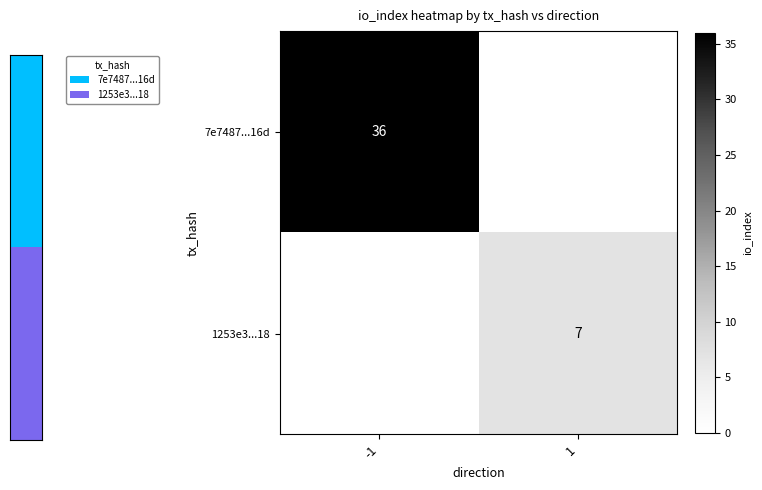

The 1253e3...18 series shows 7 at 1. True or false?

True